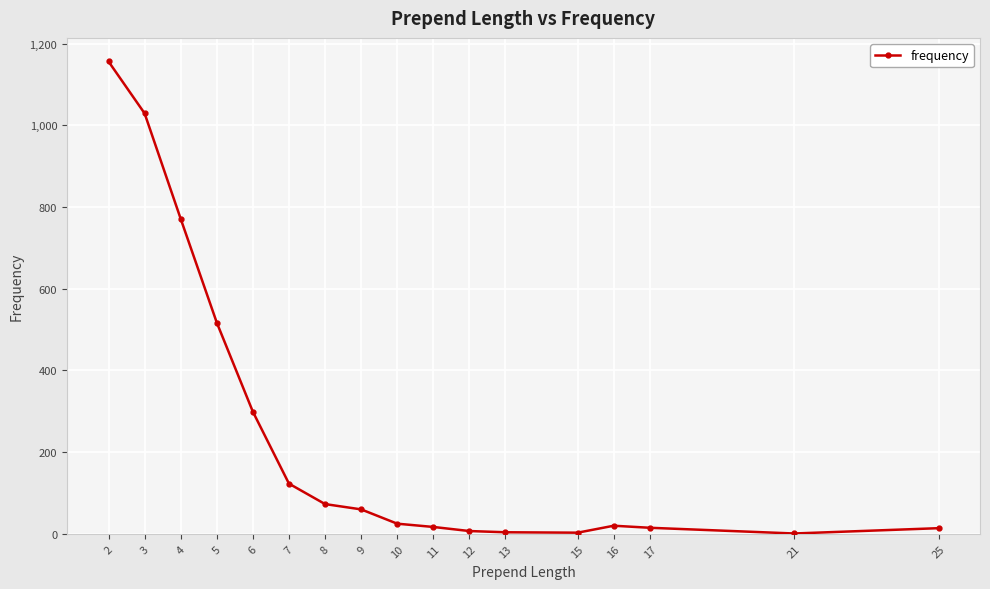

What is the difference between the maximum and minimum values?

1155